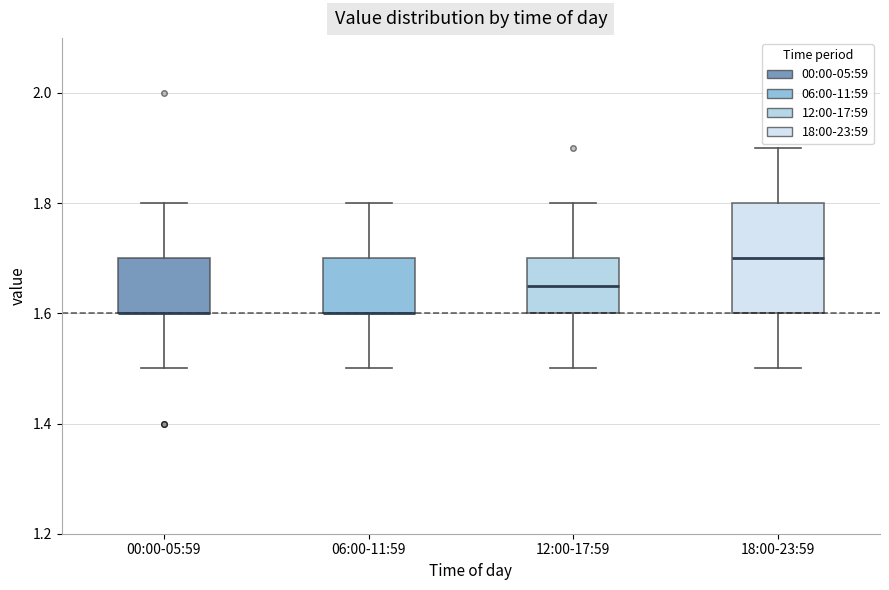

Reading left to right, read every box against the y-axis: the position of its median line, the range the box covers, and the ends of its whiskers. The values are not printed on the chart, so give them approximately, as read against the axis.

00:00-05:59: median 1.60 (drawn on the box's lower edge), box 1.60 to 1.70, whiskers 1.50 to 1.80
06:00-11:59: median 1.60 (drawn on the box's lower edge), box 1.60 to 1.70, whiskers 1.50 to 1.80
12:00-17:59: median 1.66, box 1.60 to 1.70, whiskers 1.50 to 1.80
18:00-23:59: median 1.70, box 1.60 to 1.80, whiskers 1.50 to 1.90